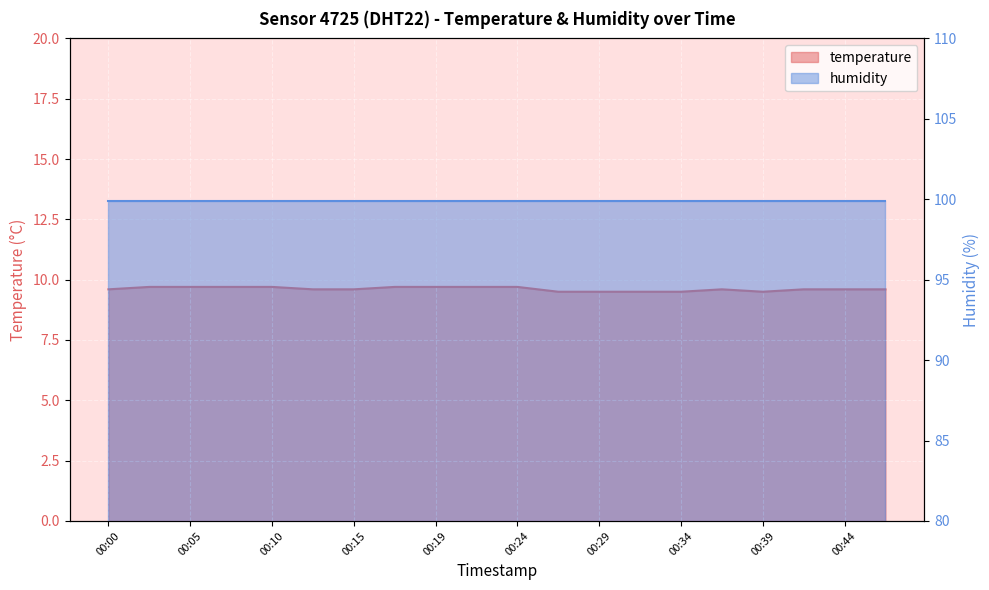

What is the ratio of the value at 00:15 to the value at 00:32?

1.0